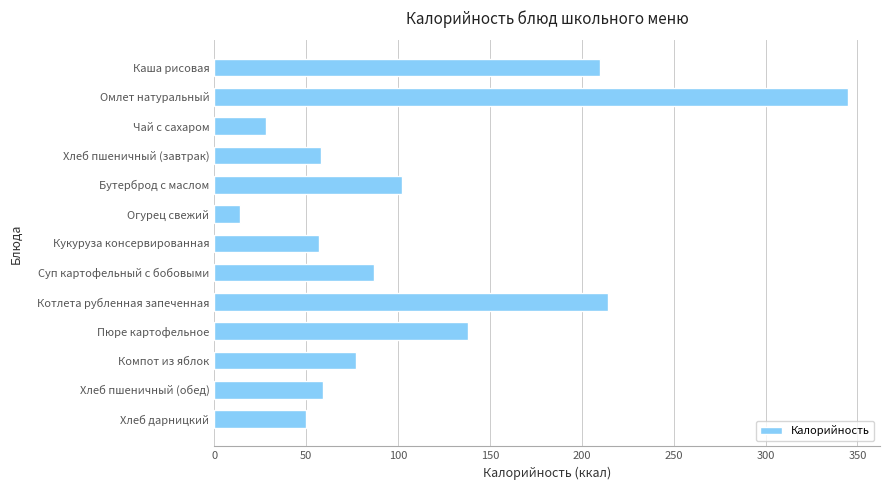

What is the ratio of the value at Хлеб пшеничный (завтрак) to the value at Пюре картофельное?

0.4